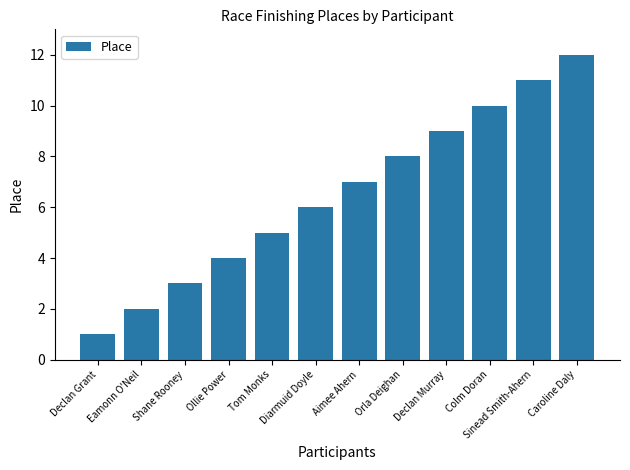

What is the label of the 7th bar from the left?

Aimee Ahern